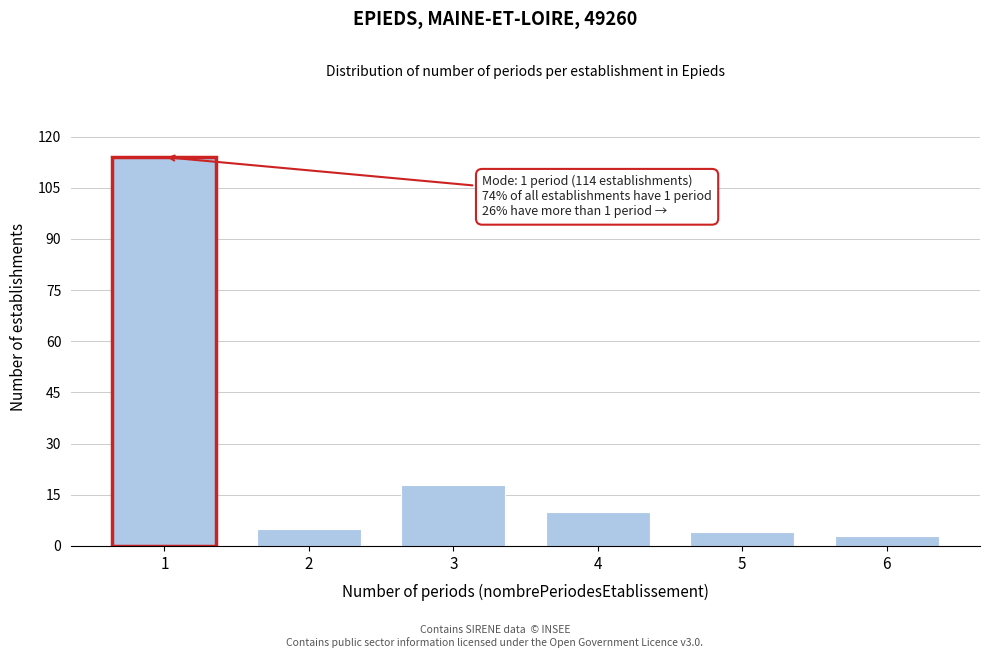

Reading left to right, list all the values displayed in this chart.

114	5	18	10	4	3